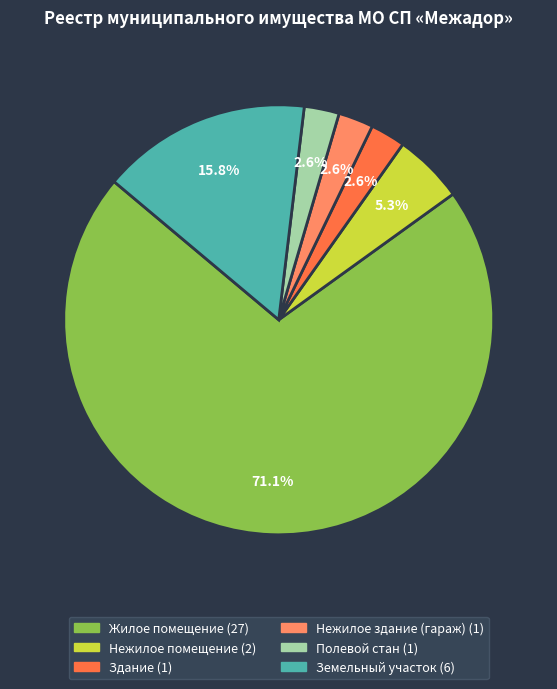

How many slices are in this pie chart?

6